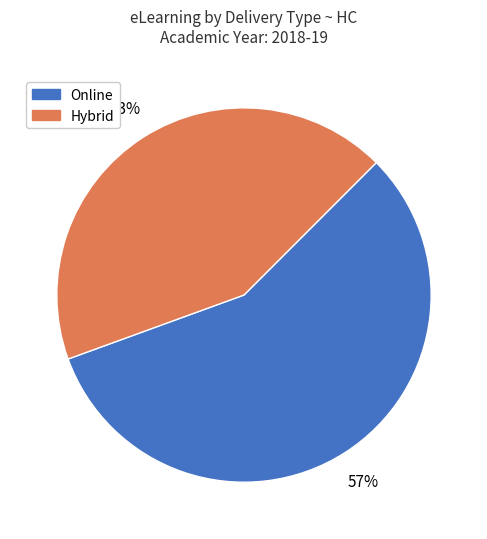

Is there any slice that represents more than half of the pie?

Yes